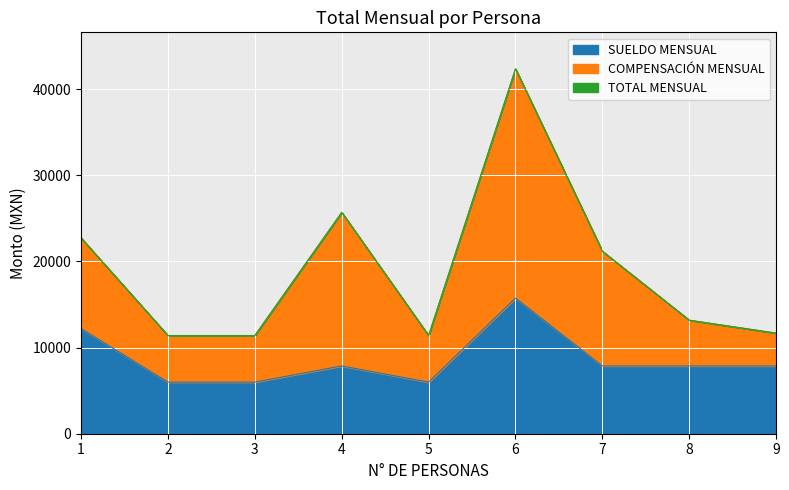

Where is SUELDO MENSUAL nearest to the value 10870?

1